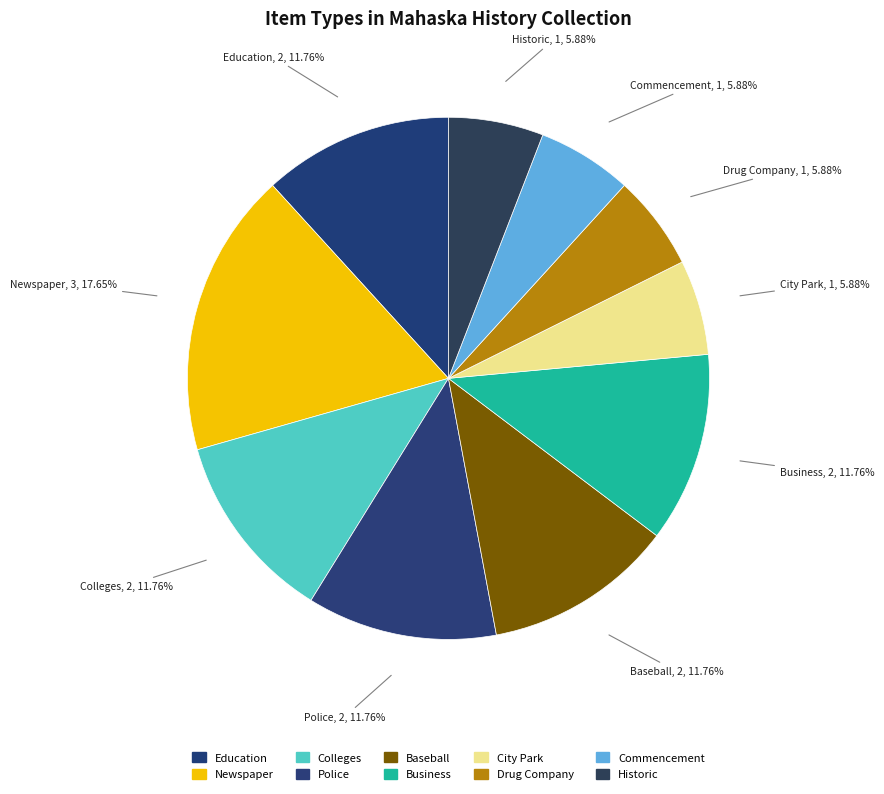

What is the smallest slice in the pie chart?

City Park